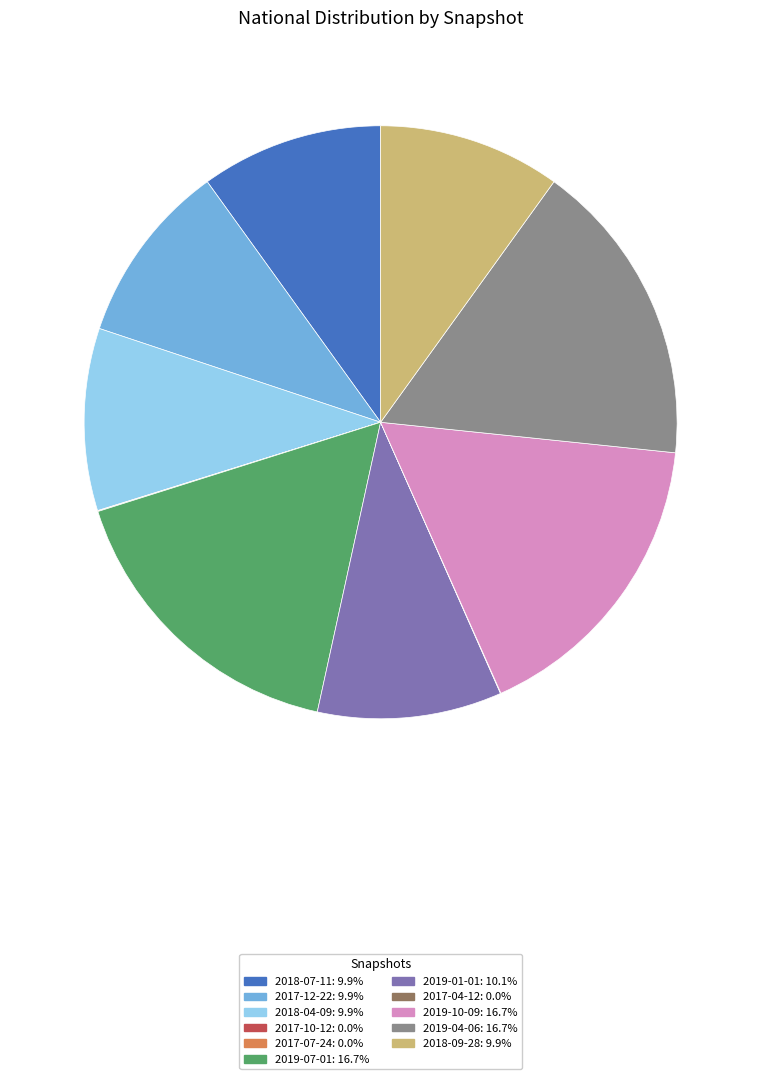

What is the ratio of the value at 2019-04-06: 16.7% to the value at 2018-04-09: 9.9%?

1.7